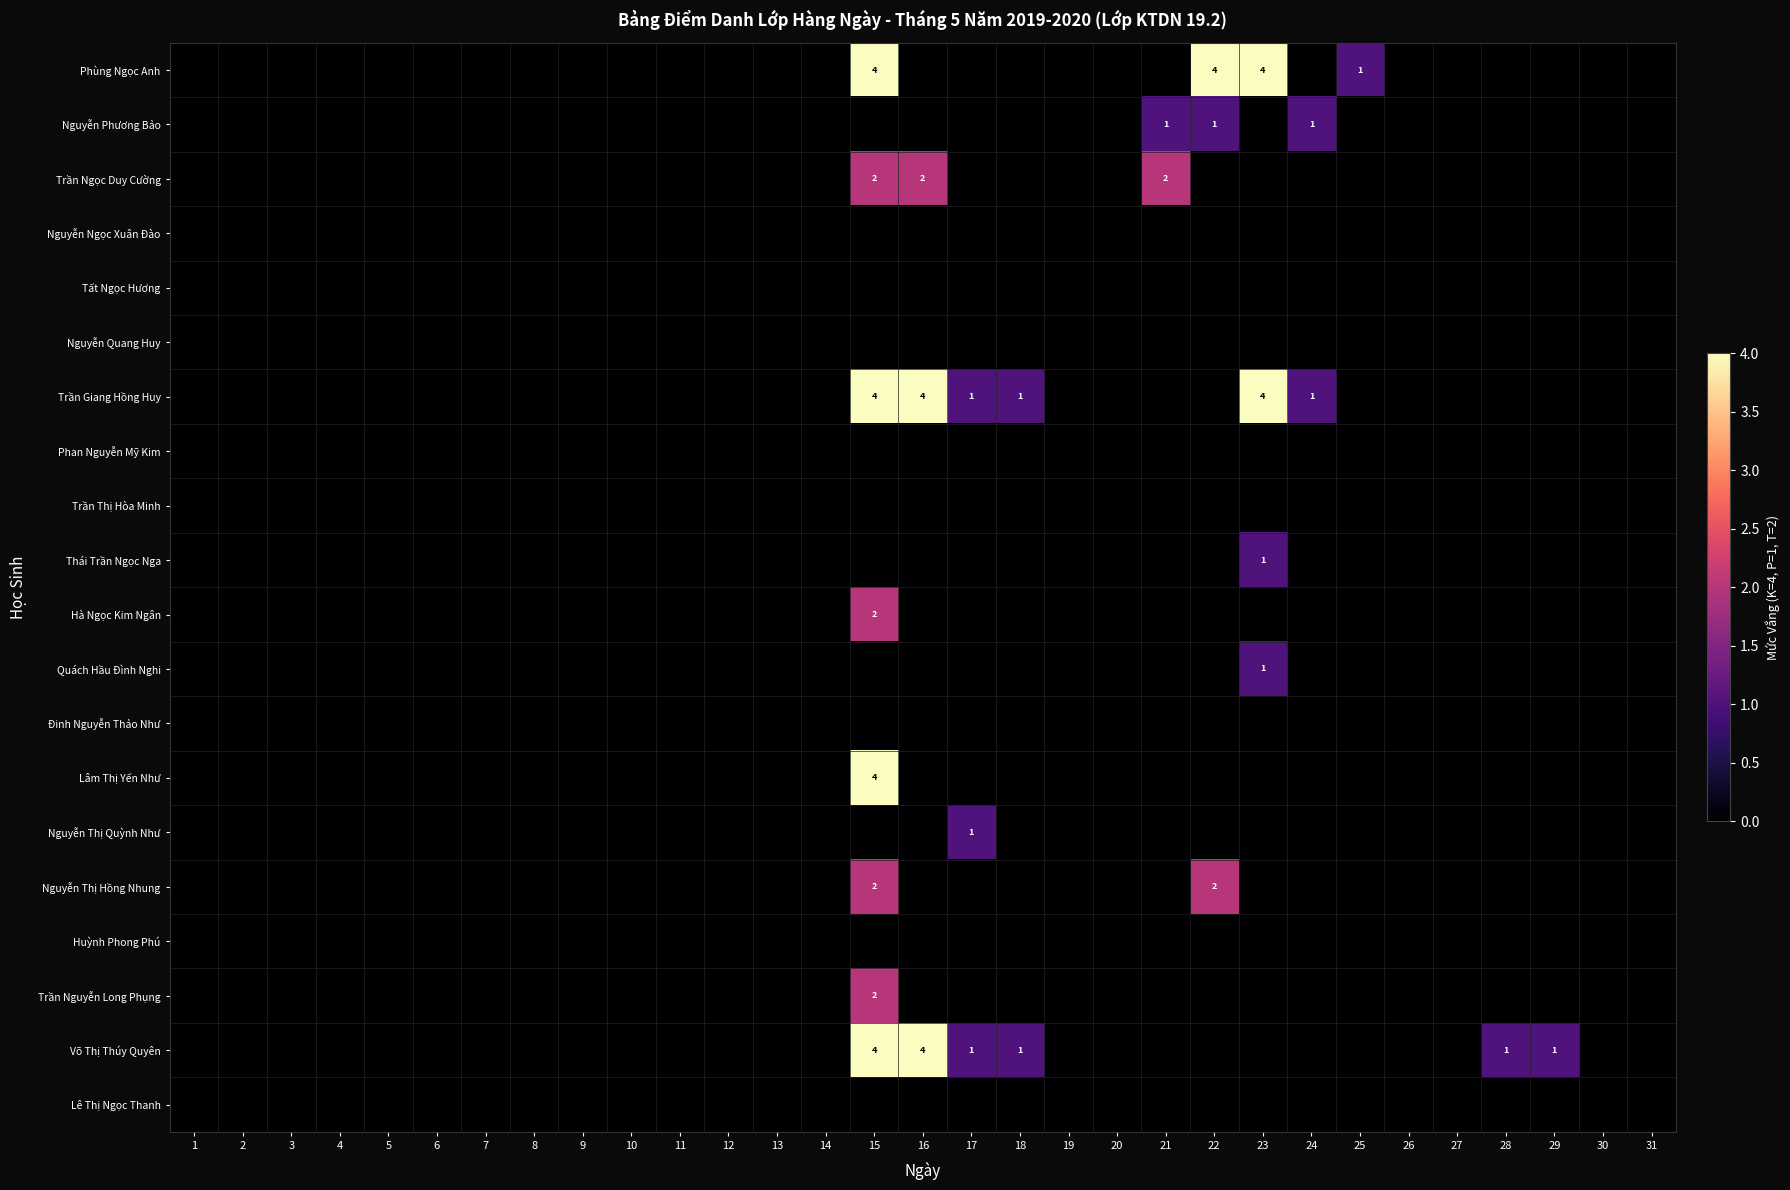

How many positive values does the Quách Hầu Đình Nghi series have?

1